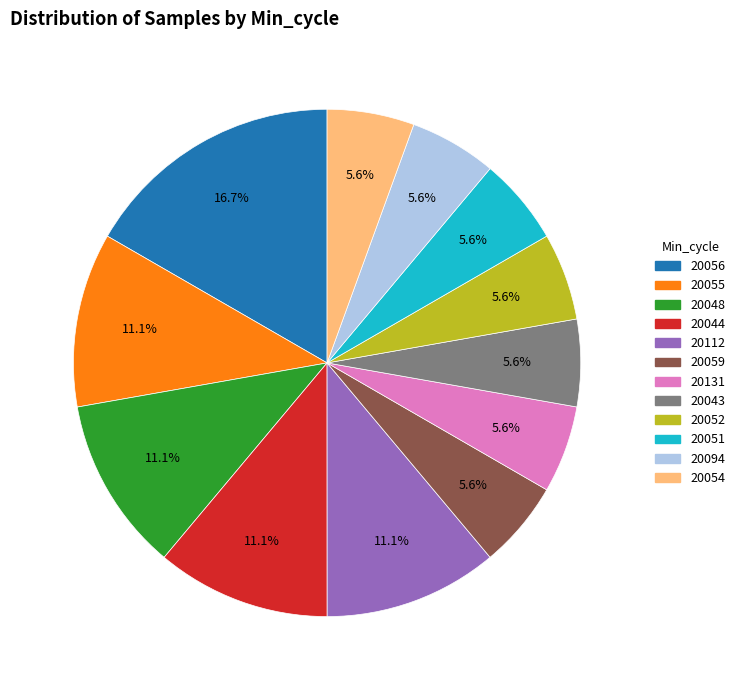

What portion of the pie excludes 20059?

94.4%